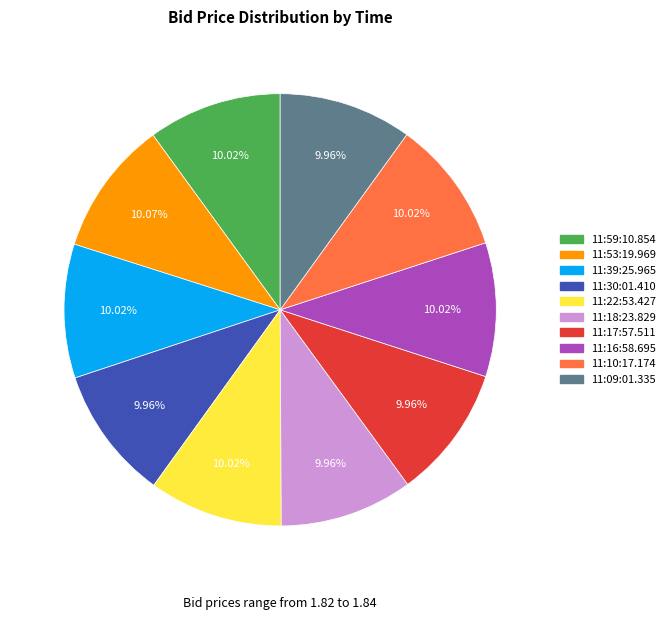

Does any single category account for the majority?

No